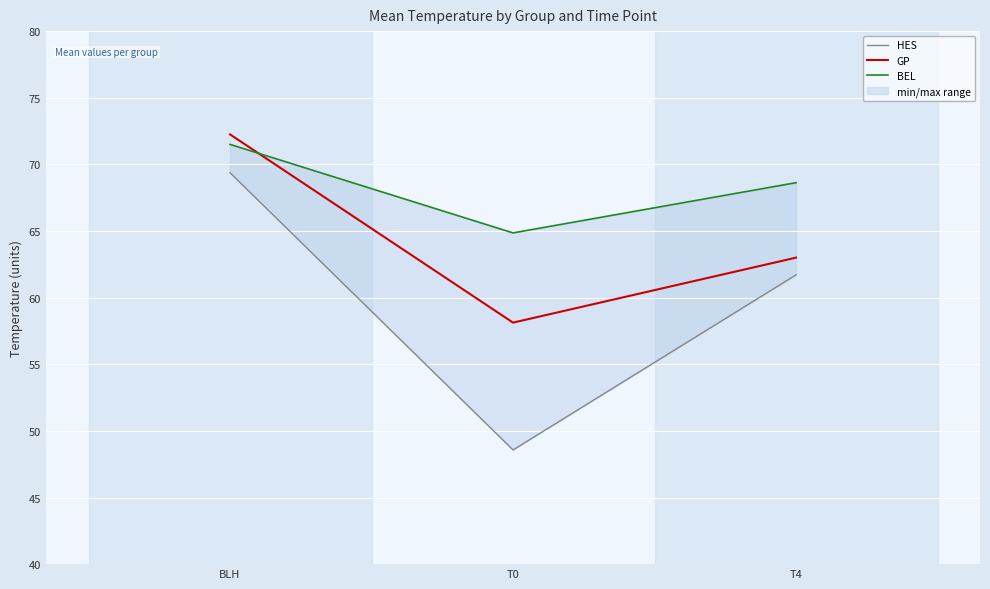

The GP series shows 18.1 at T4. True or false?

False